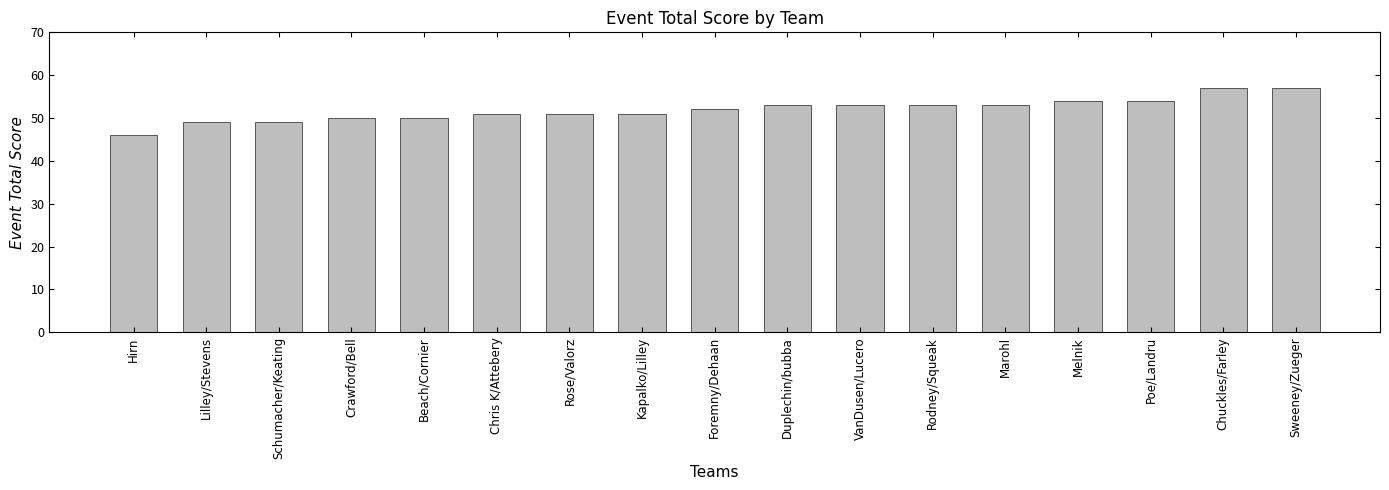

What is the minimum value shown in the chart?

46